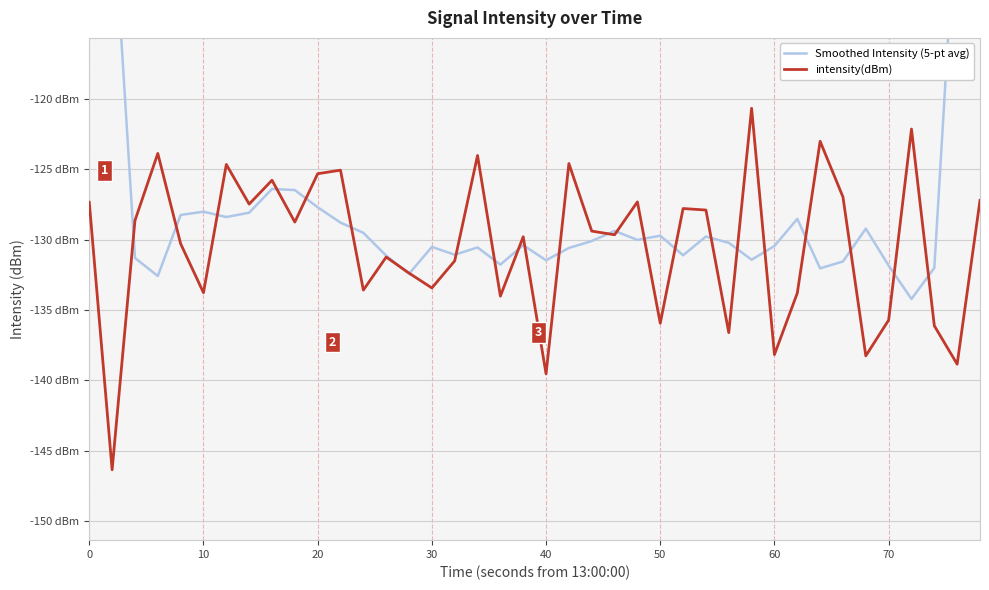

Rank the series by their average value, from lowest to highest.

intensity(dBm), Smoothed Intensity (5-pt avg)